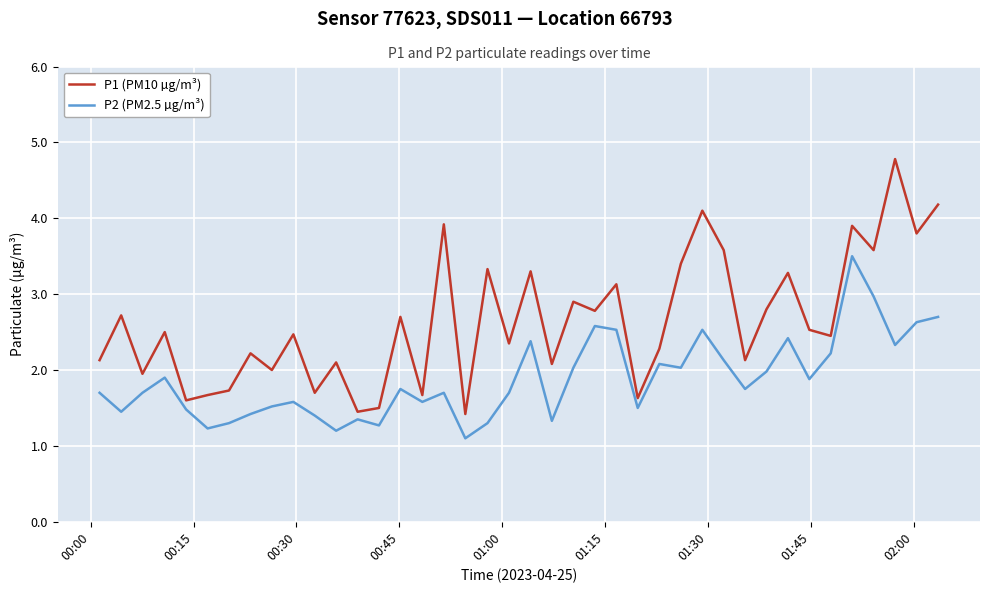

True or false: P1 (PM10 µg/m³) and P2 (PM2.5 µg/m³) cross at least once.

False